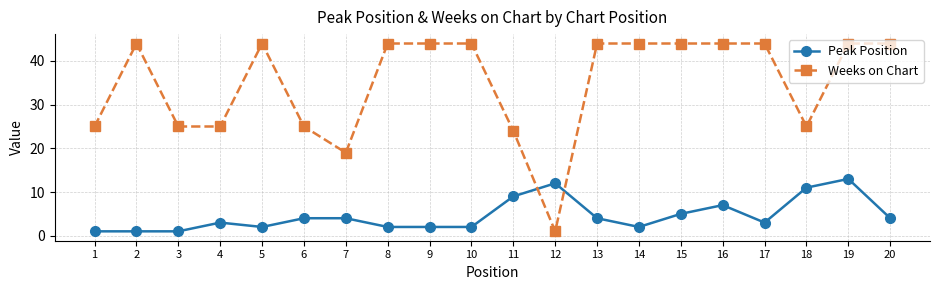

Is it true that Weeks on Chart equals 29 at 19?

False